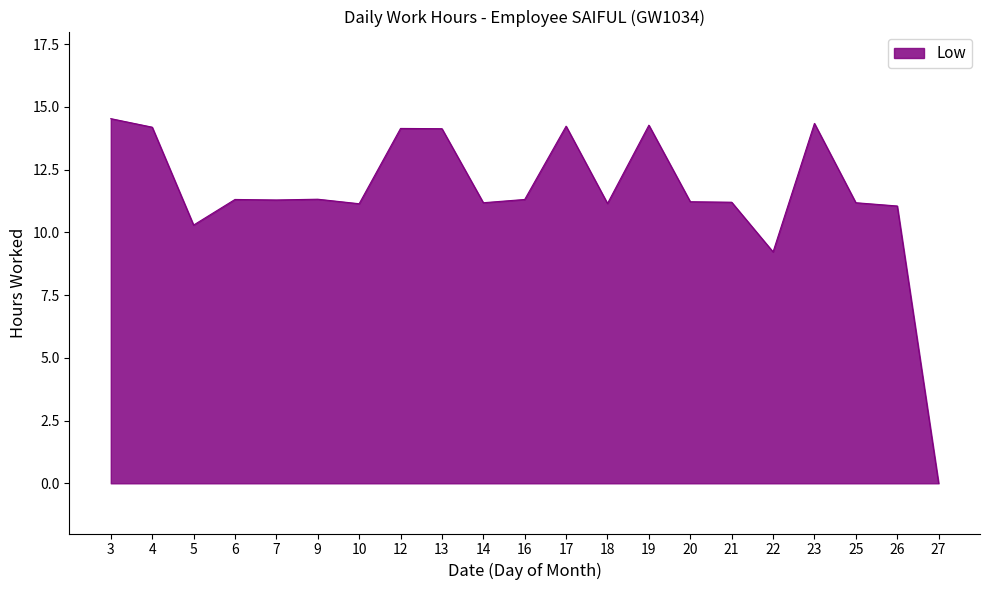

What is the greatest value displayed?

14.5